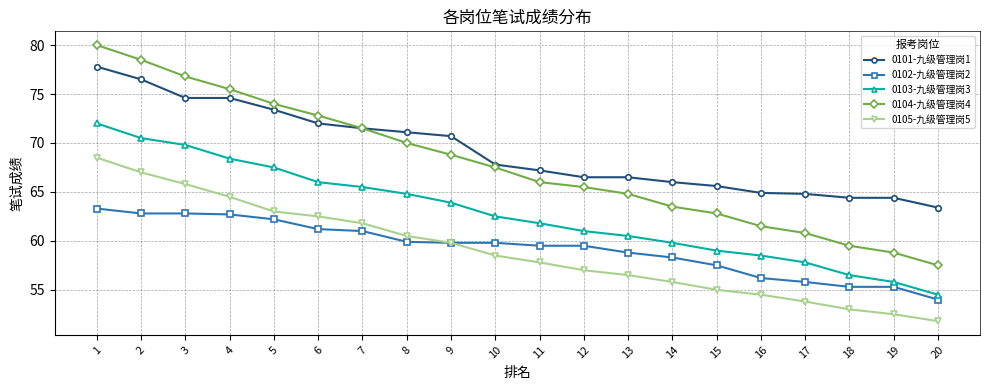

Rank the series by their maximum value, from highest to lowest.

0104-九级管理岗4, 0101-九级管理岗1, 0103-九级管理岗3, 0105-九级管理岗5, 0102-九级管理岗2